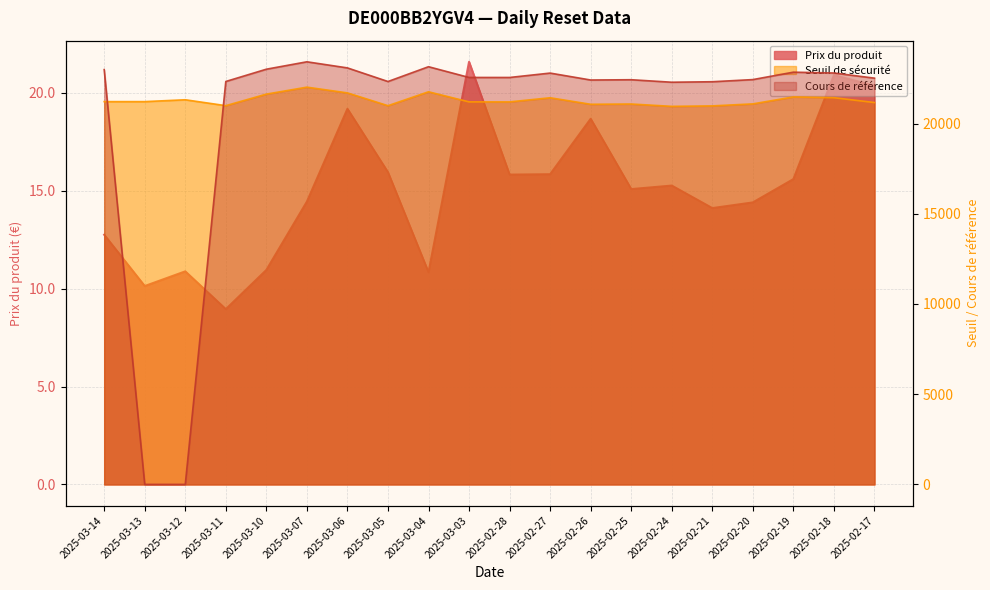

What is the difference between the highest and lowest values at 2025-03-11?

22319.8